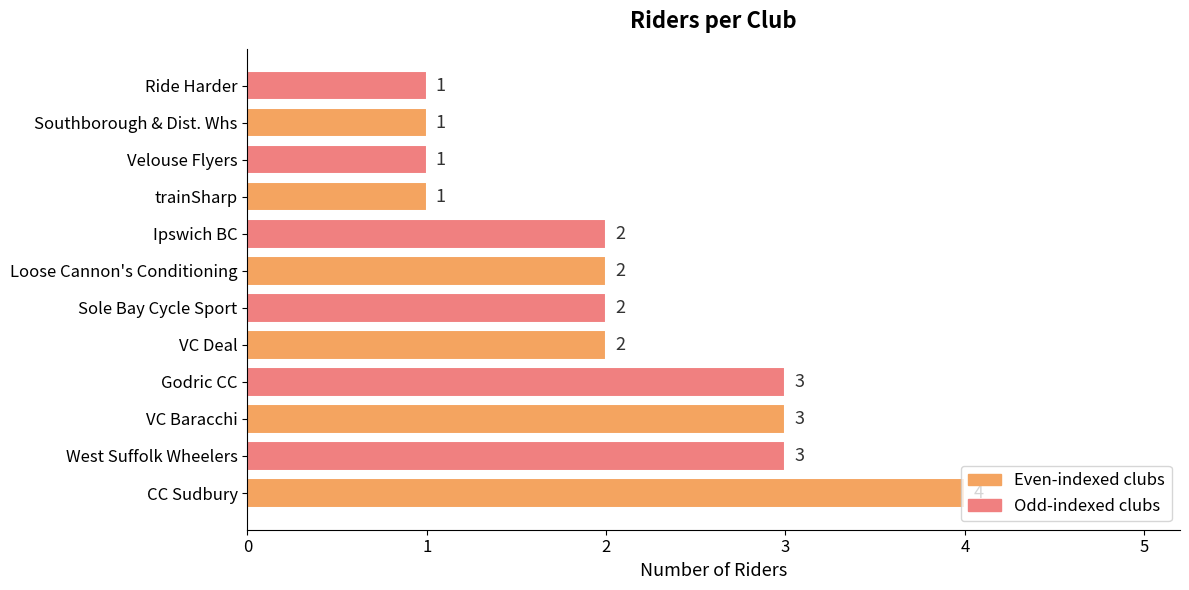

What is the difference between the maximum and second lowest values?

3